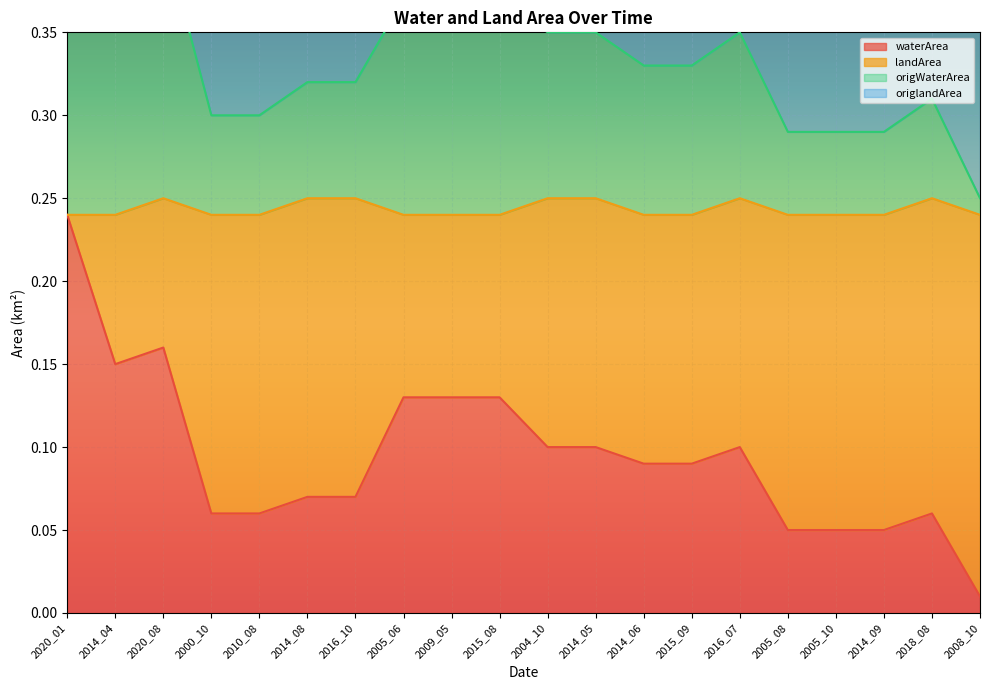

The waterArea series shows 0.2 at 2005_06. True or false?

False